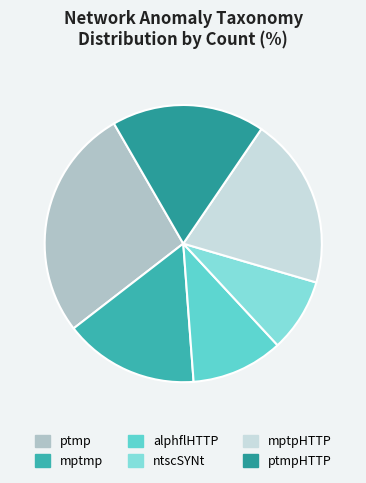

What percentage is the alphflHTTP slice, to the nearest percent?

11%